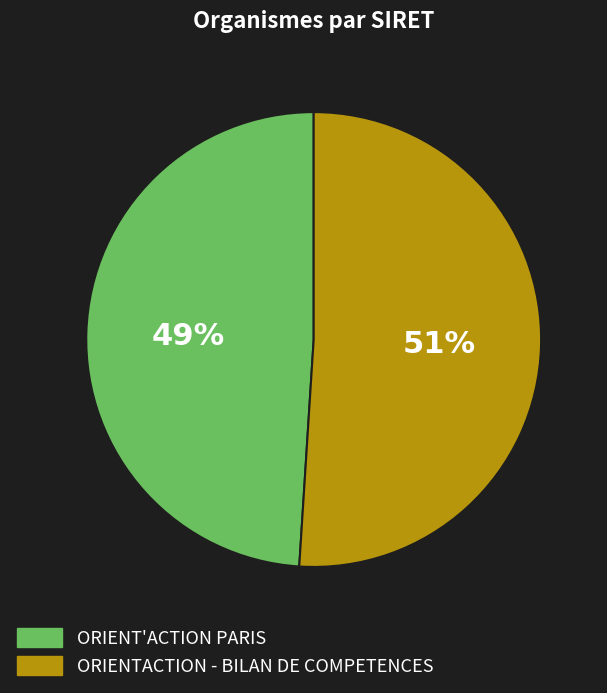

To the nearest percent, what percentage of the pie is ORIENTACTION - BILAN DE COMPETENCES?

51%